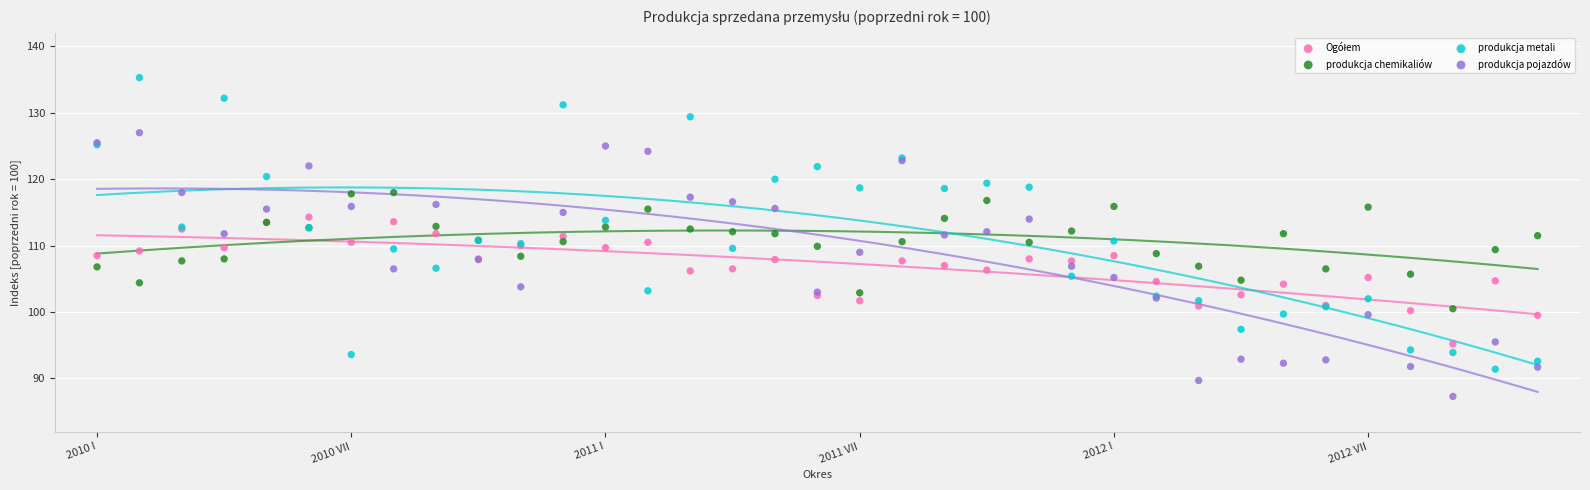

Which series has the largest Y range (max minus min)?

produkcja metali